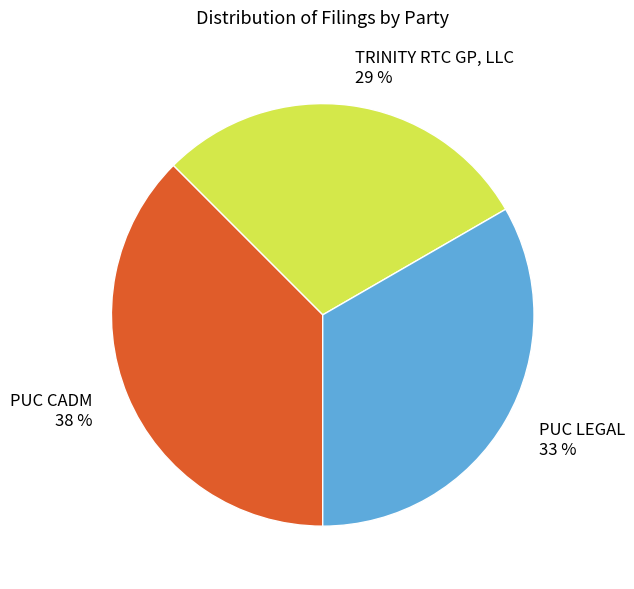

True or false: PUC CADM accounts for 38% of the total.

True